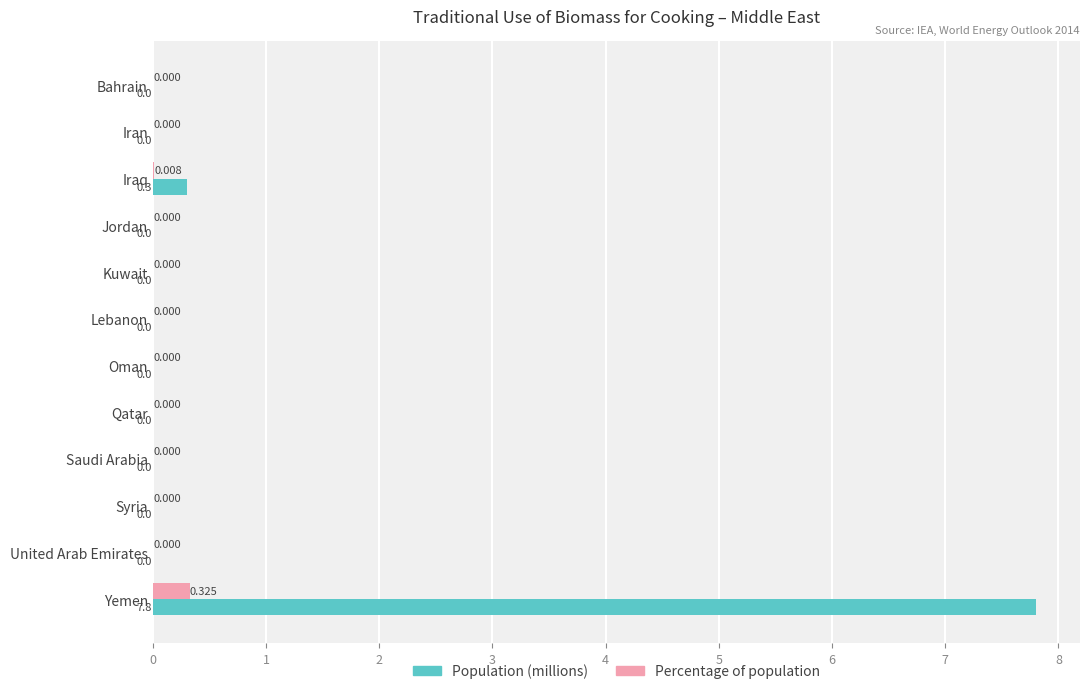

At which category is the sum across all series the highest?

Yemen